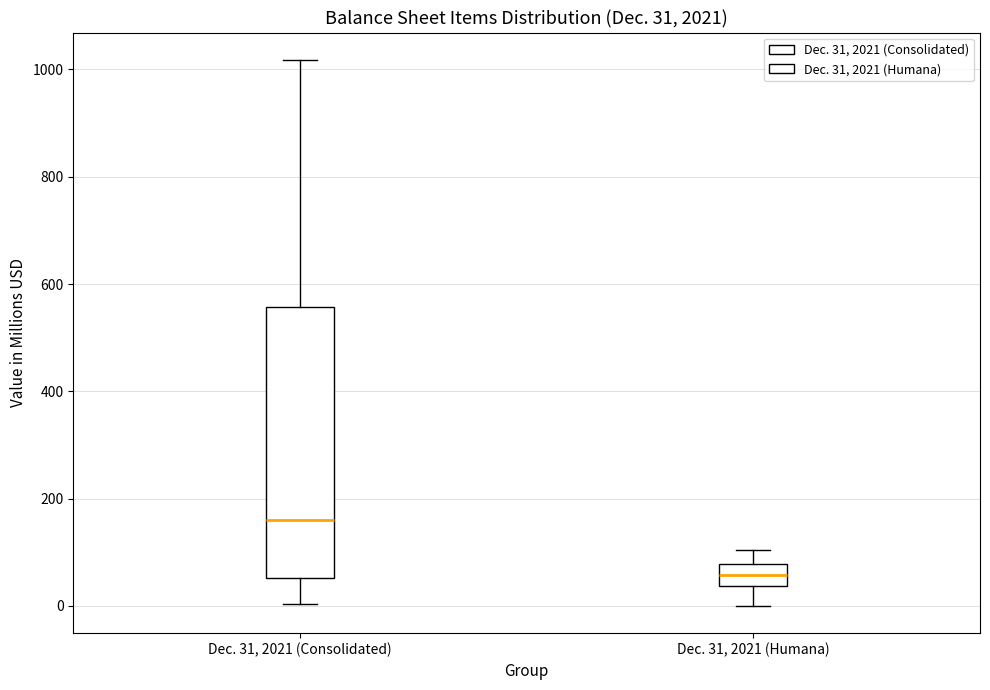

Comparing the boxes themselves (not the whiskers), which one is the tallest?

Dec. 31, 2021 (Consolidated)